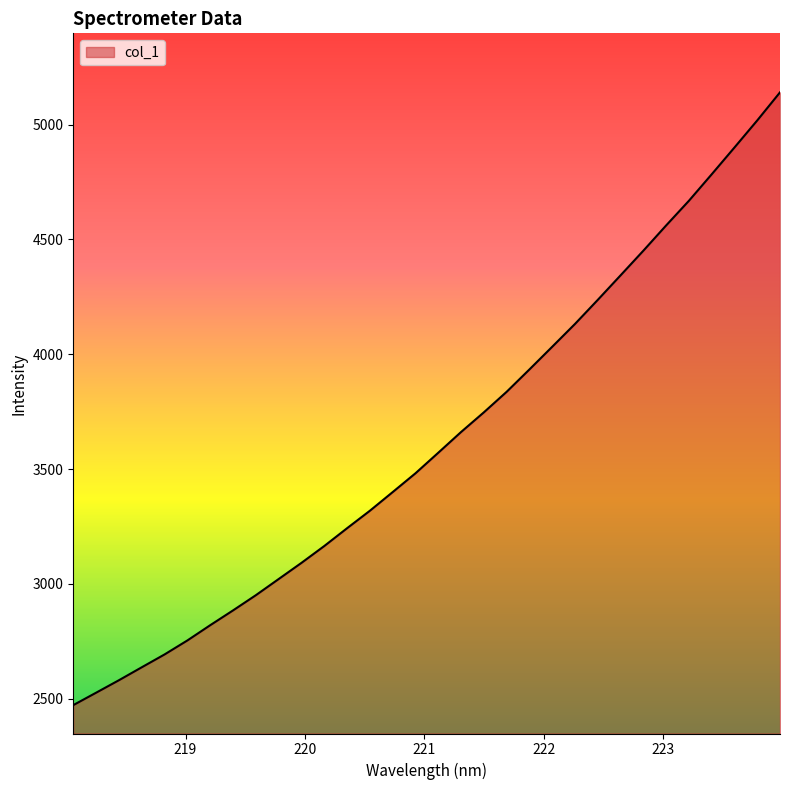

What is the greatest value displayed?

5140.6